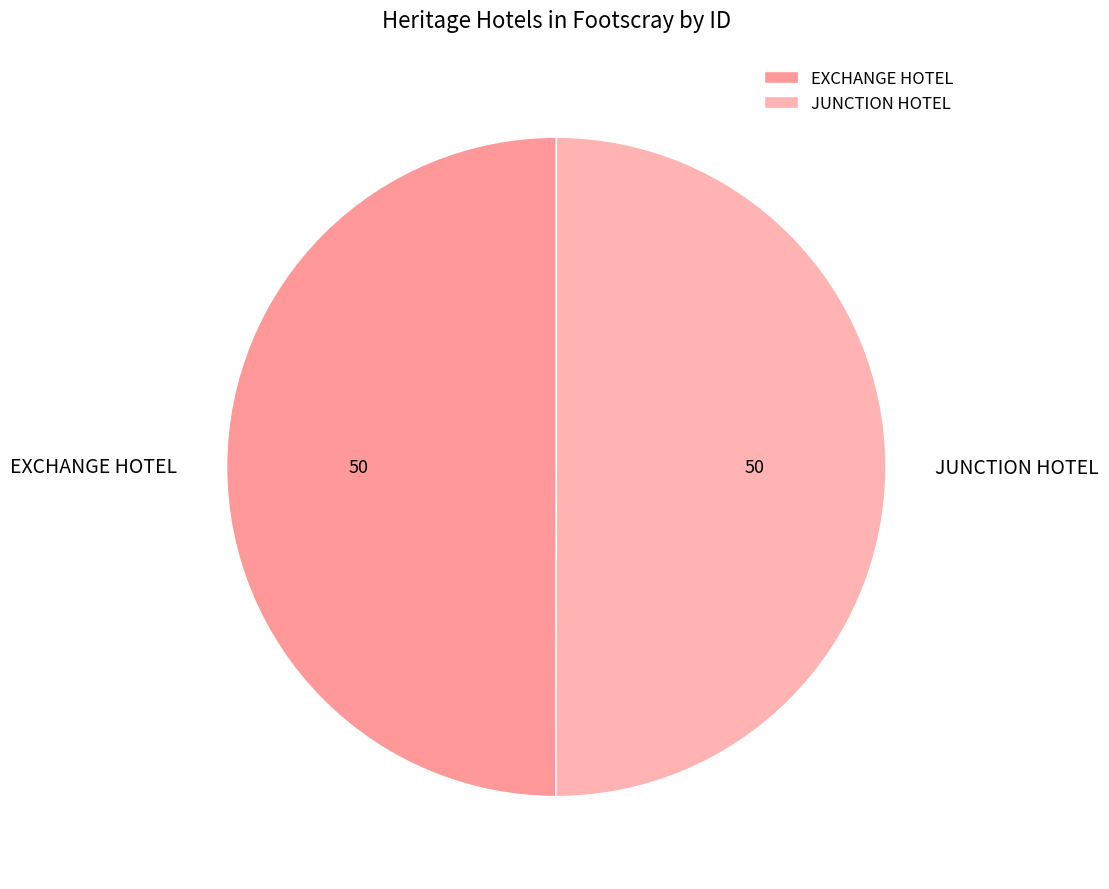

Is the sum of JUNCTION HOTEL and EXCHANGE HOTEL greater than half?

Yes